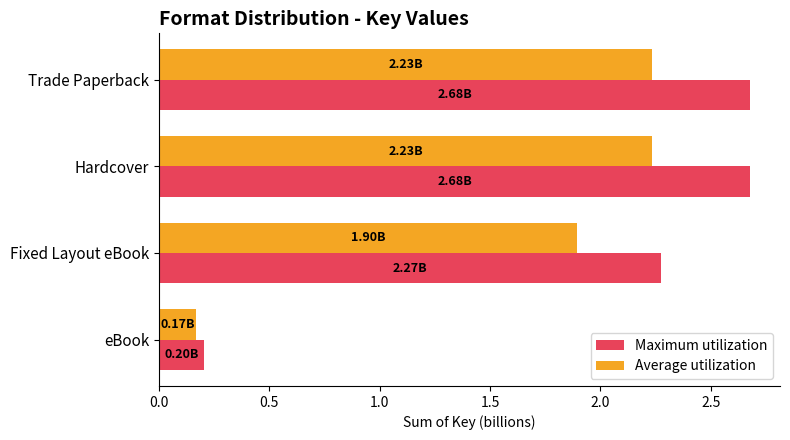

List the series in order of their peak value, highest first.

Maximum utilization, Average utilization